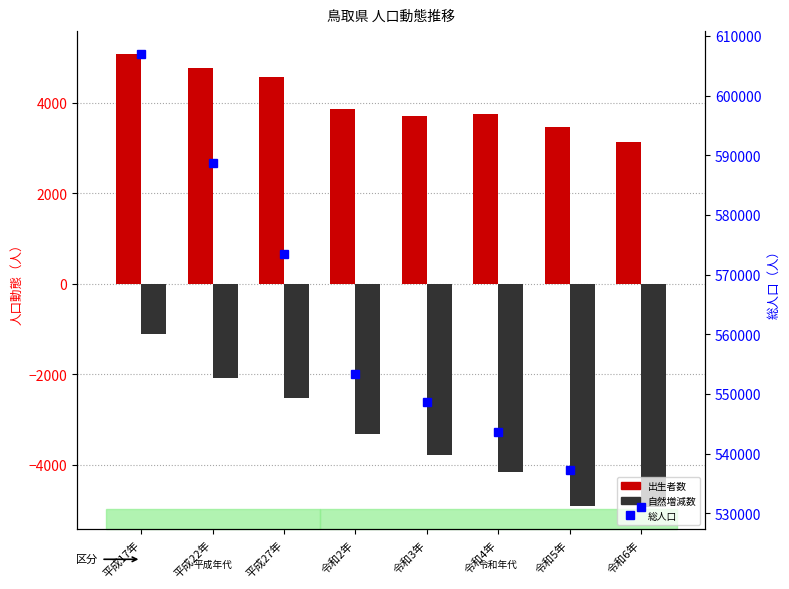

What are all the series names shown in the legend?

出生者数, 自然増減数, 総人口